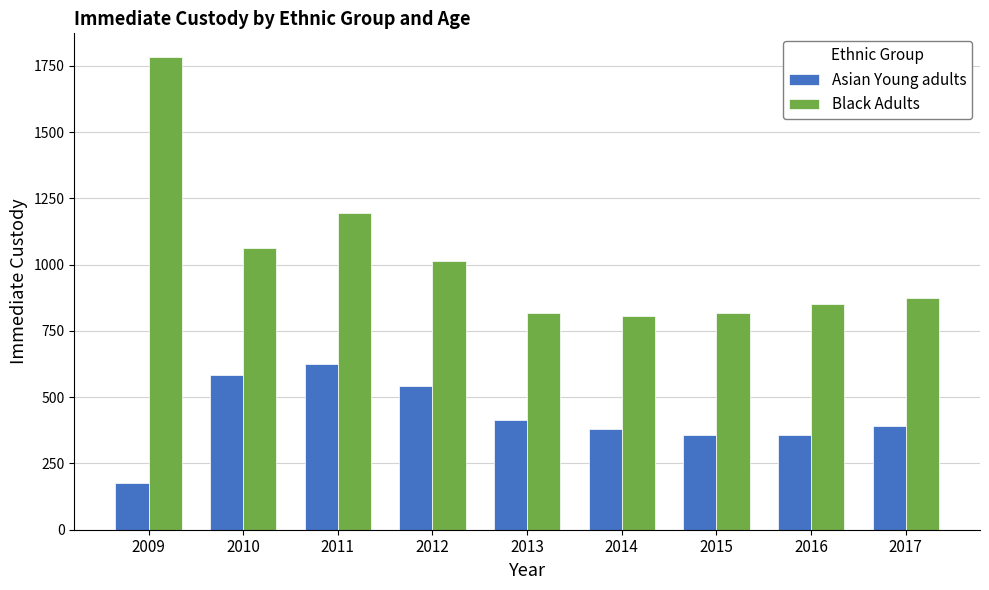

Which series has the largest range (max minus min)?

Black Adults